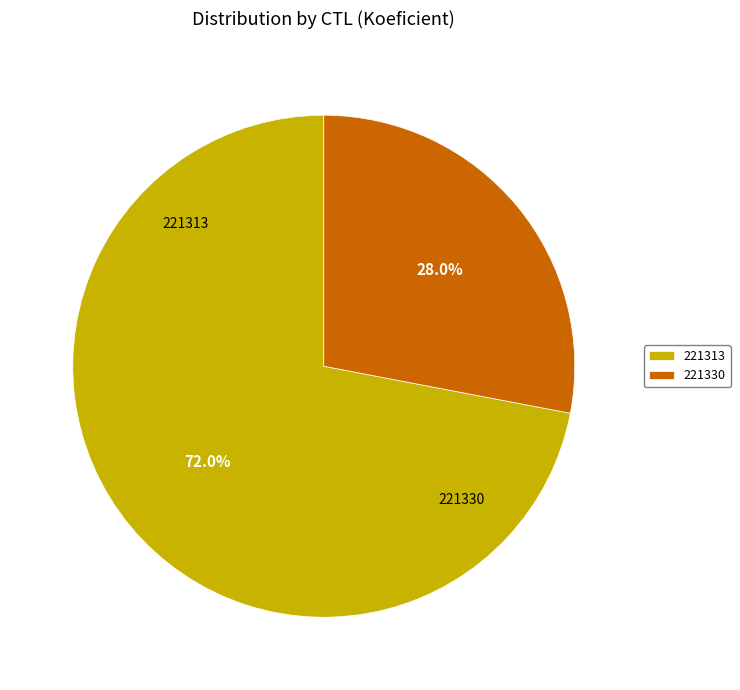

What is the largest slice in the pie chart?

221313